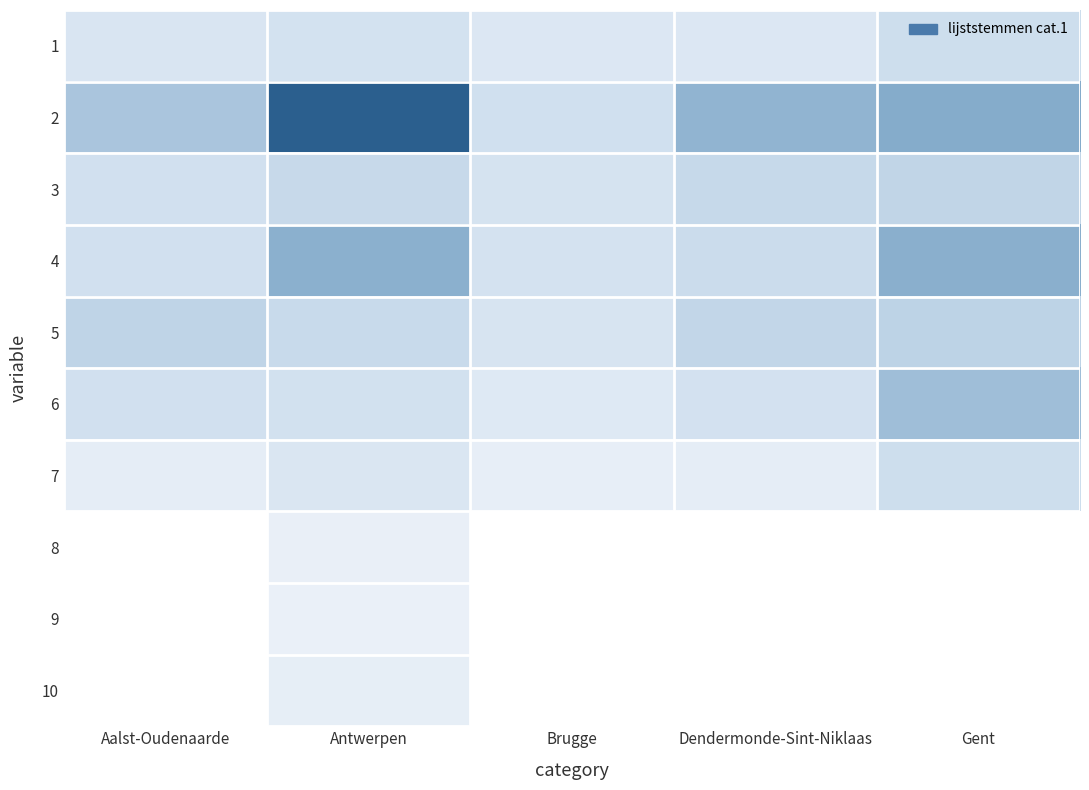

At which category is the sum across all series the highest?

Antwerpen